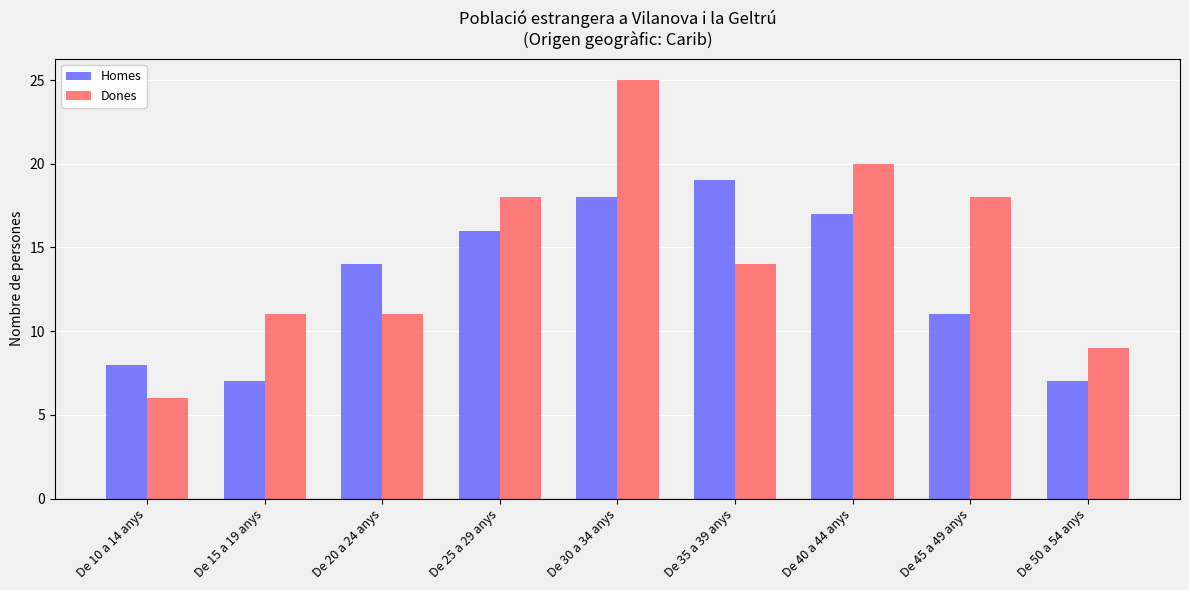

What are all the series names shown in the legend?

Homes, Dones